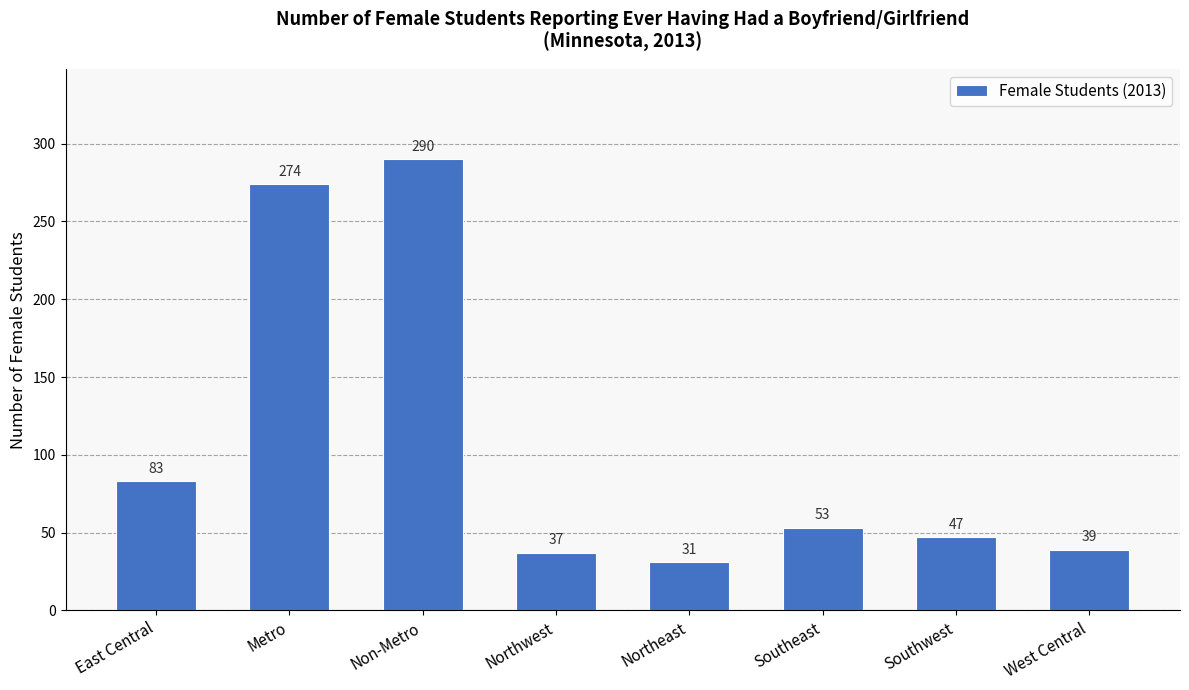

Is it true that the value at Northwest is 49?

False